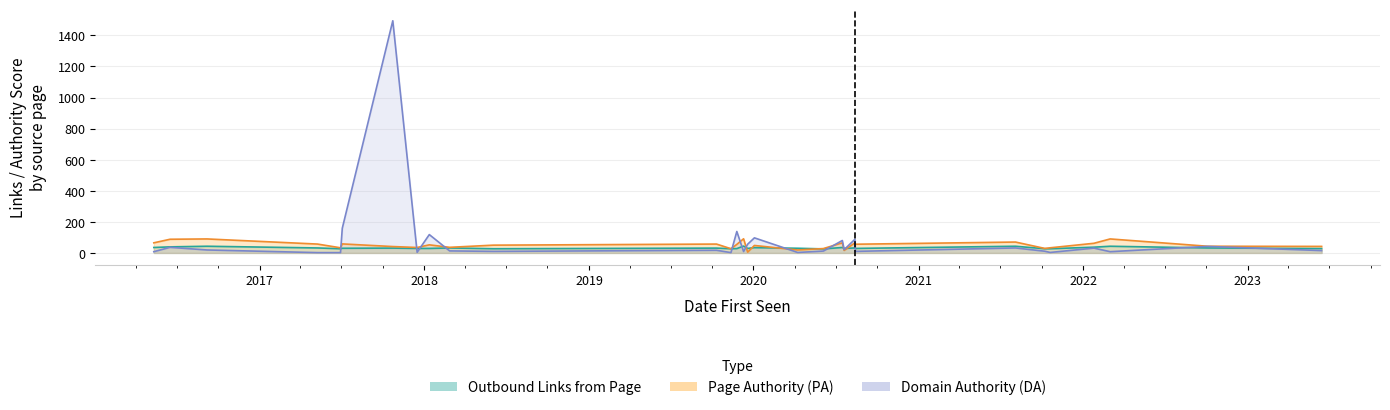

What is the greatest value displayed?

1494